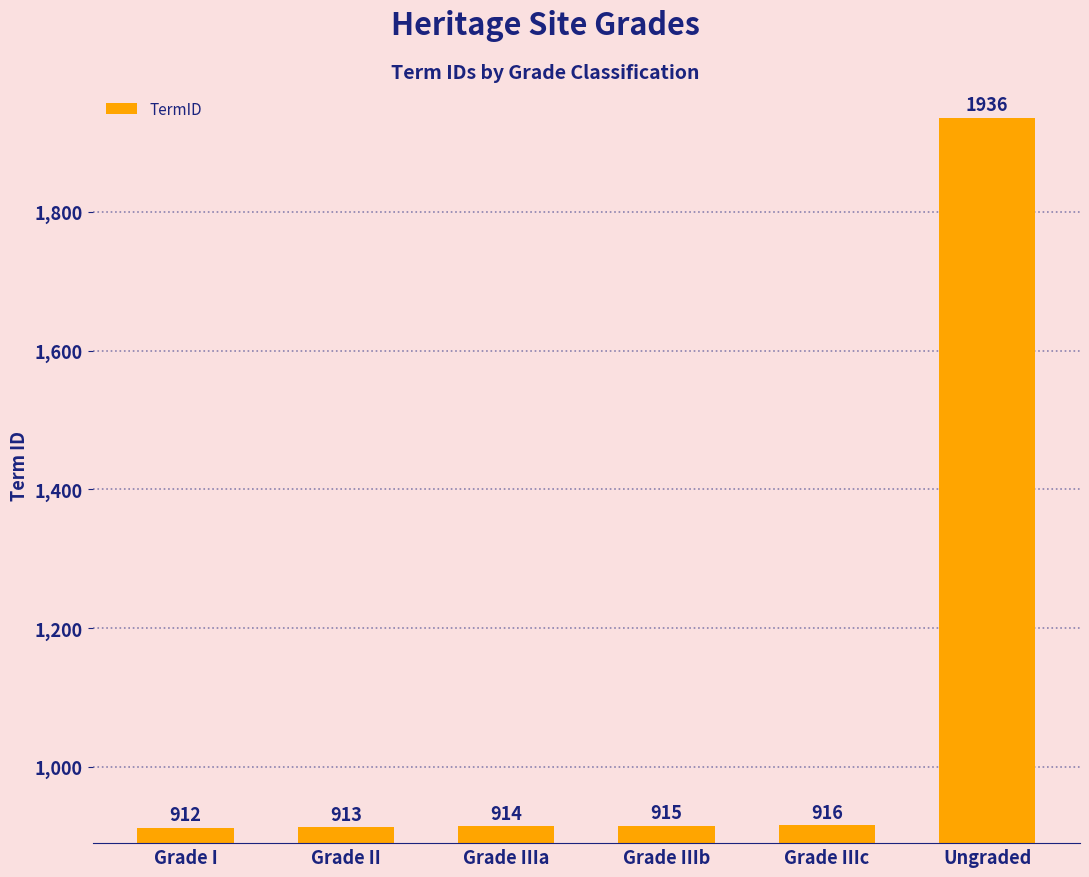

What is the approximate value at Grade IIIc, to the nearest 10?

920